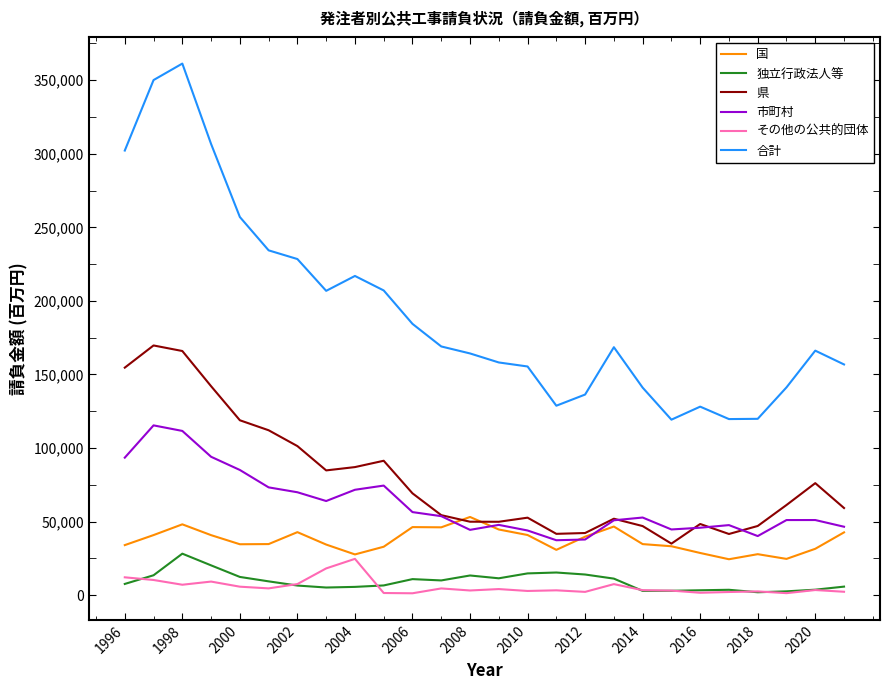

True or false: その他の公共的団体 and 合計 intersect in this chart.

False